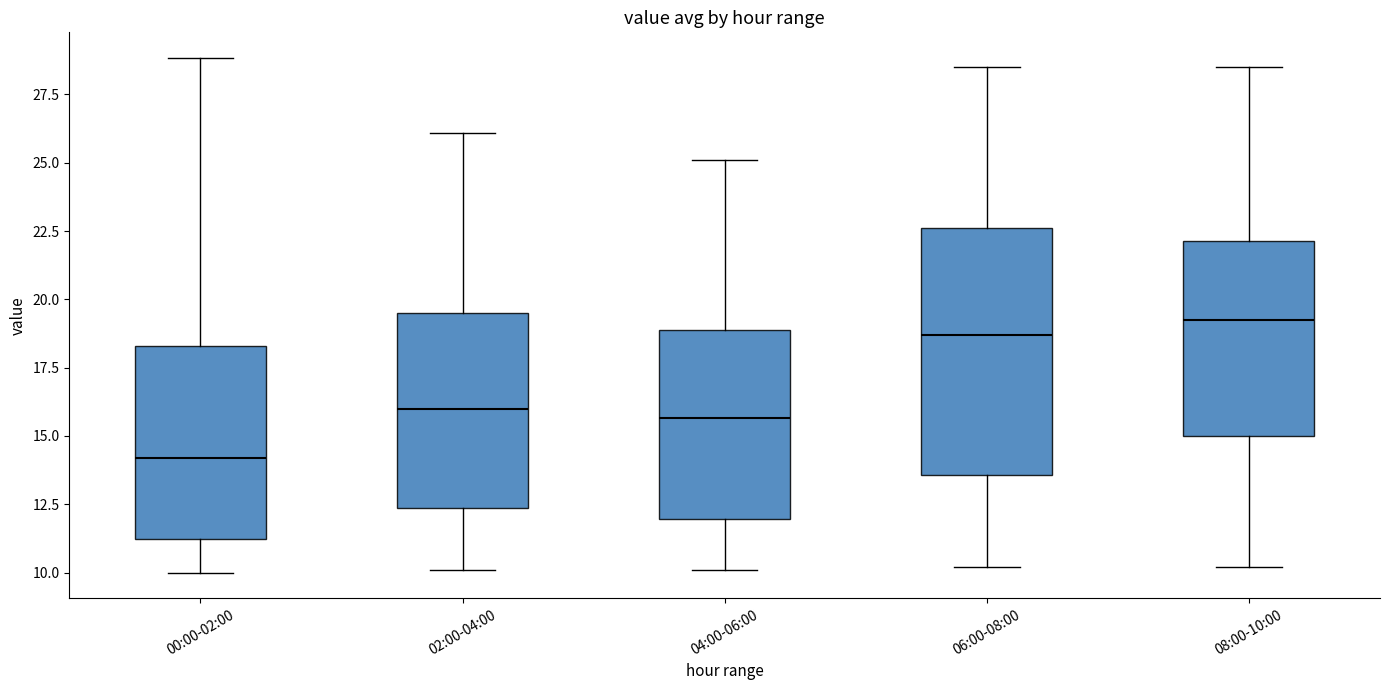

Which box's median line is the highest?

08:00-10:00